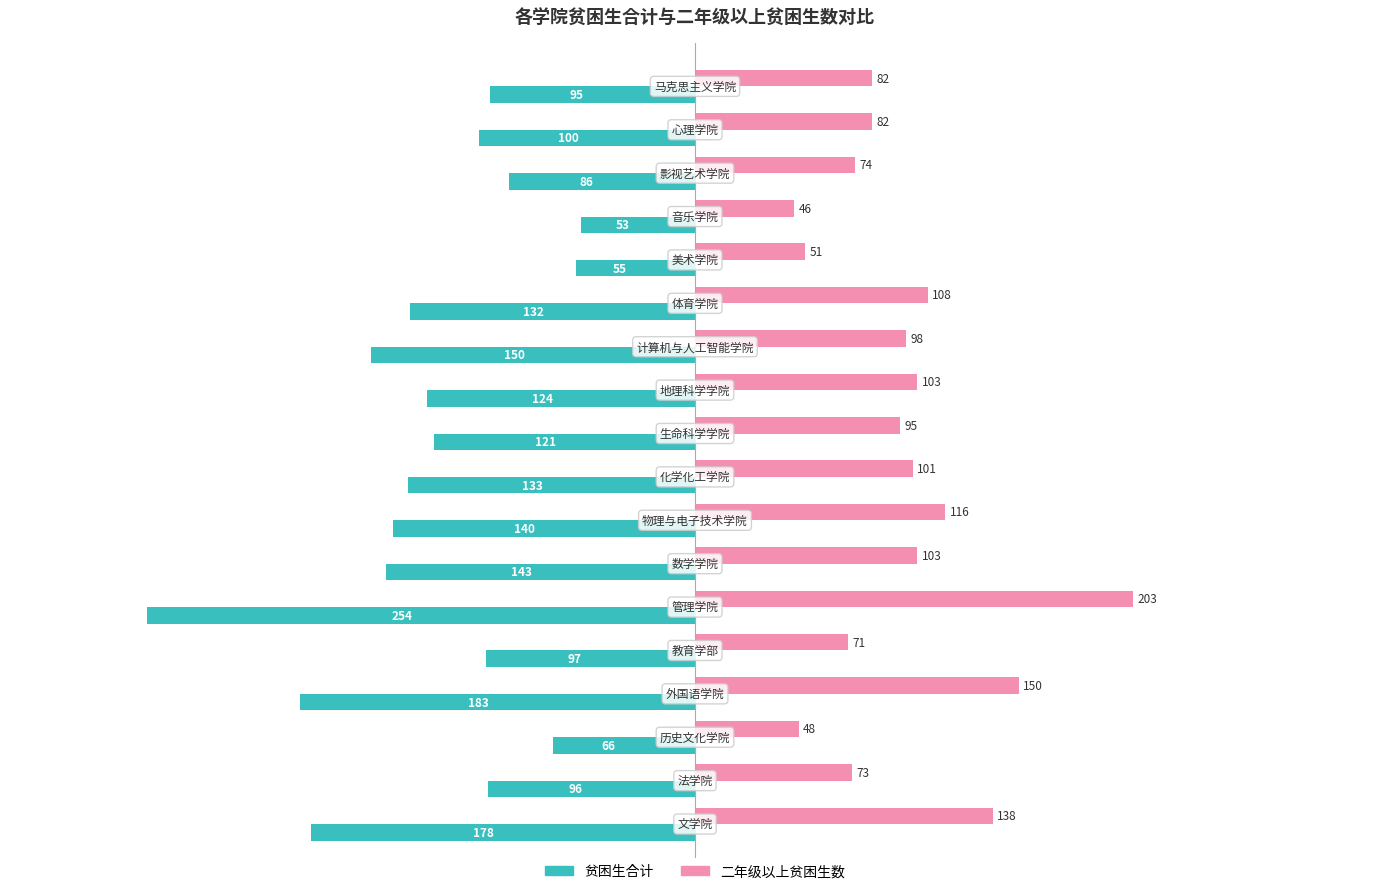

Which series has the widest spread of values?

贫困生合计